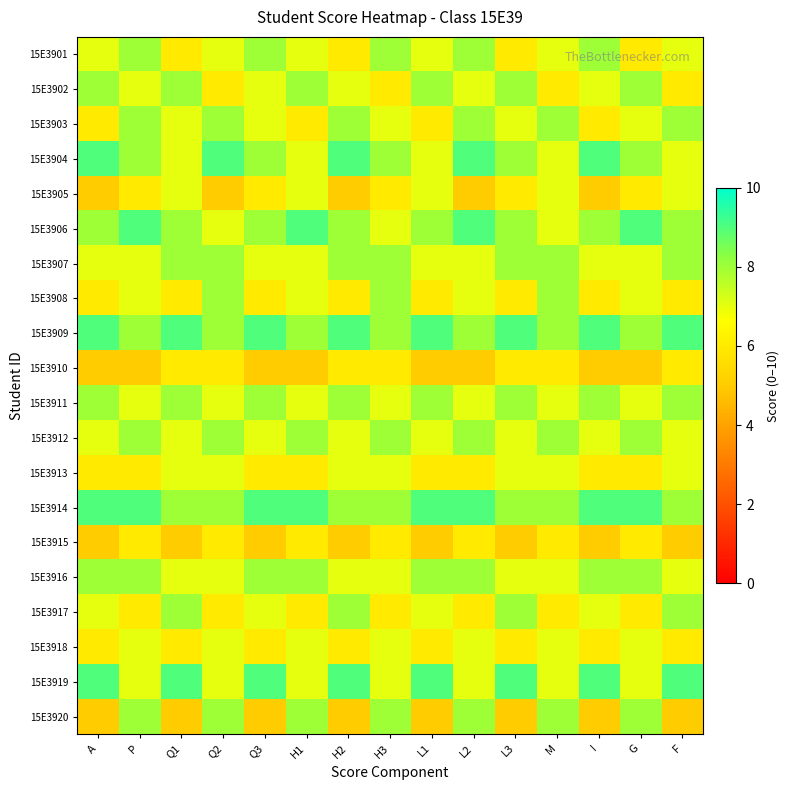

Which has a higher value, A or L3?

A